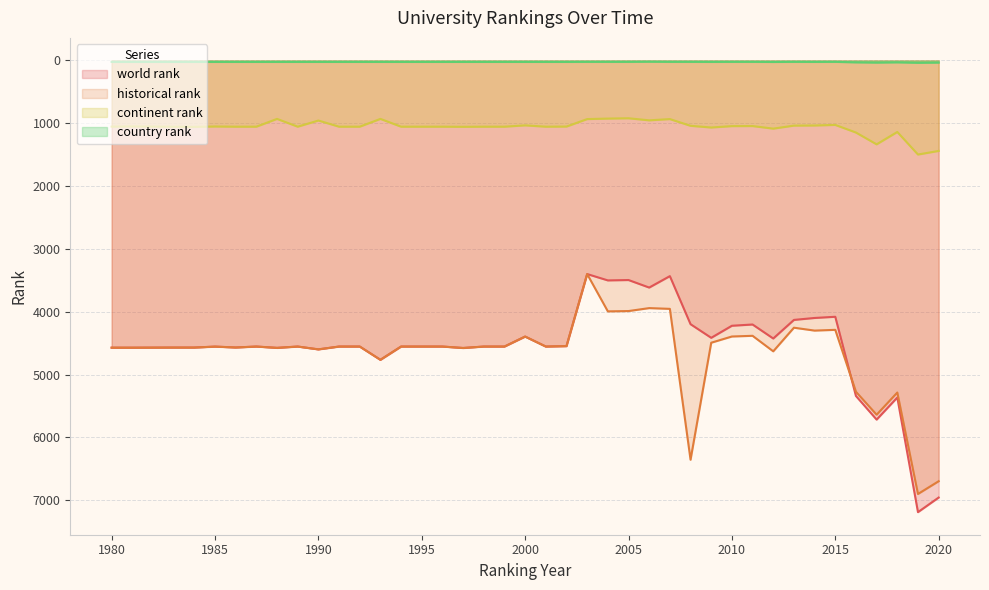

How many interior local valleys does the country rank series have?

4